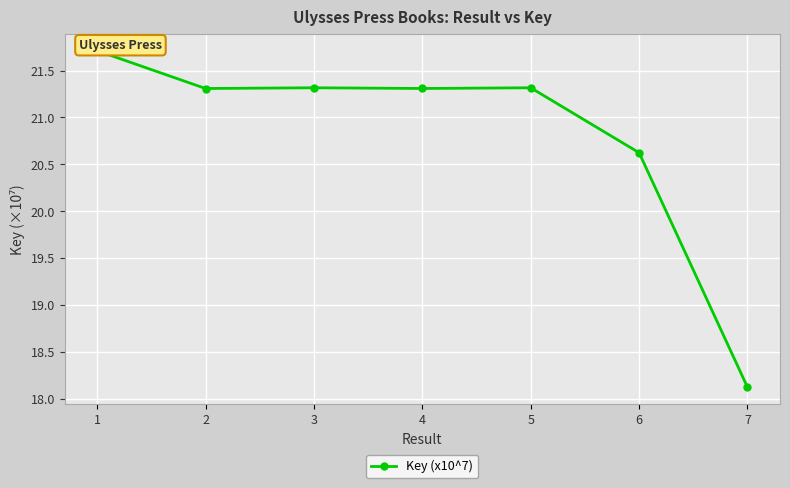

What is the difference between the second highest and second lowest values?

0.7